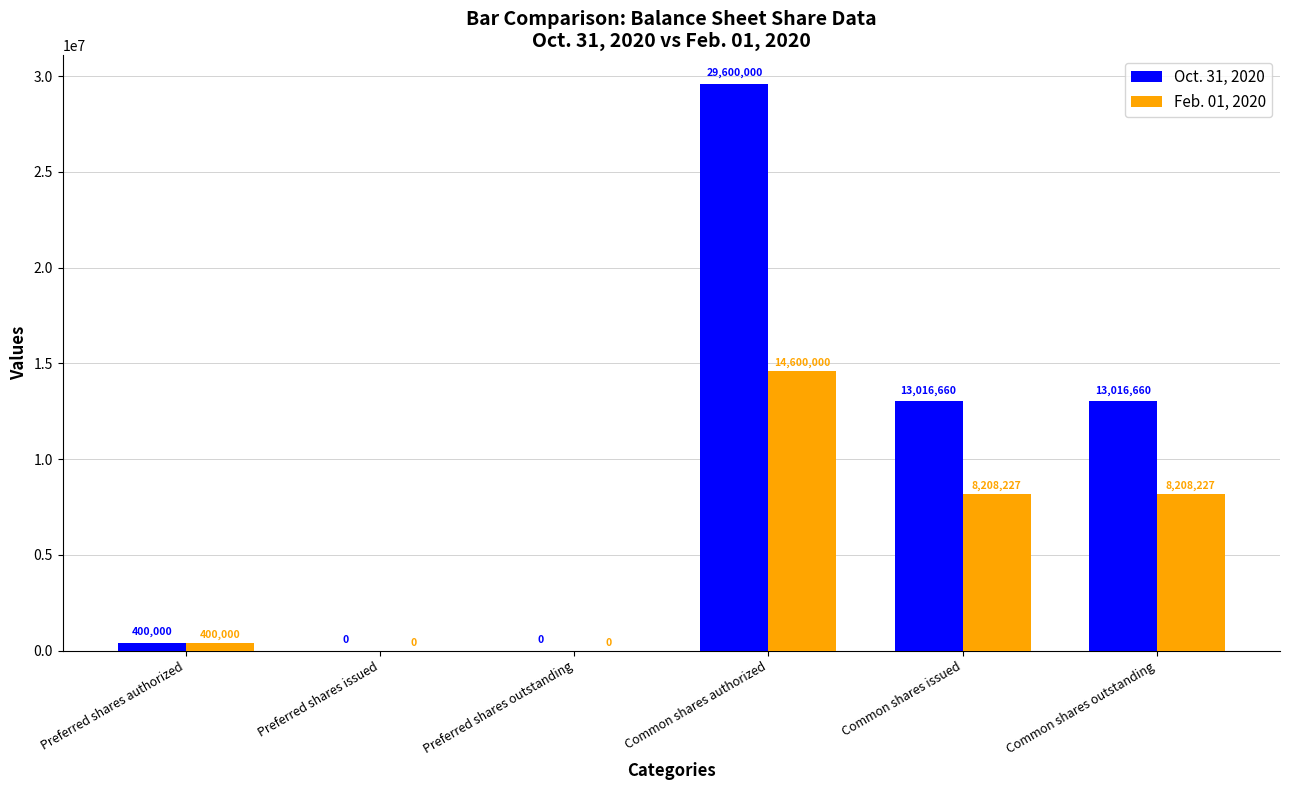

How many series are shown in this chart?

2